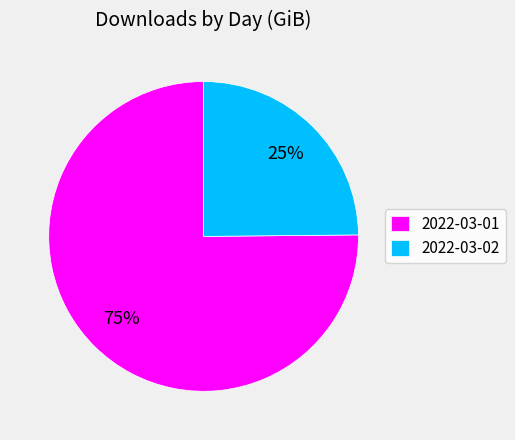

To the nearest percent, what portion does 2022-03-02 represent?

25%